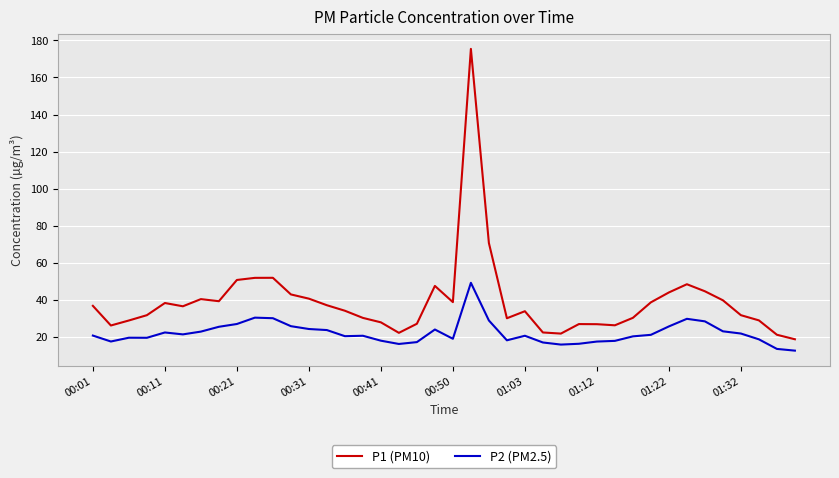

Which series has the widest spread of values?

P1 (PM10)